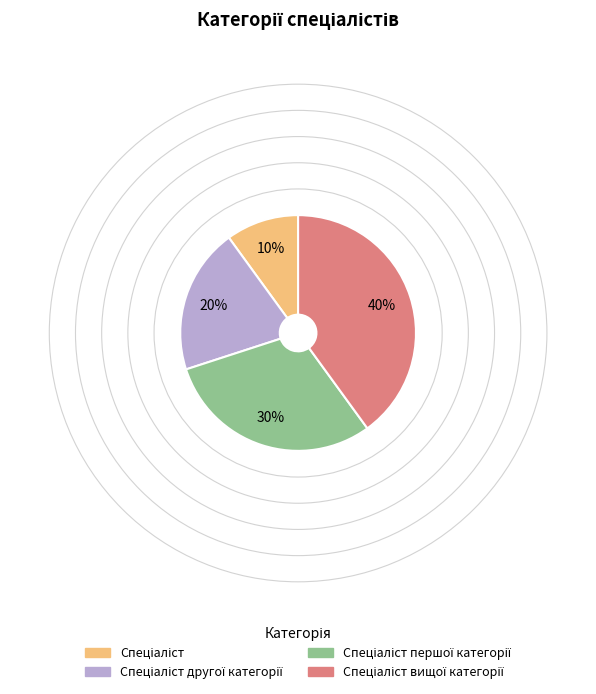

Does any single category account for the majority?

No